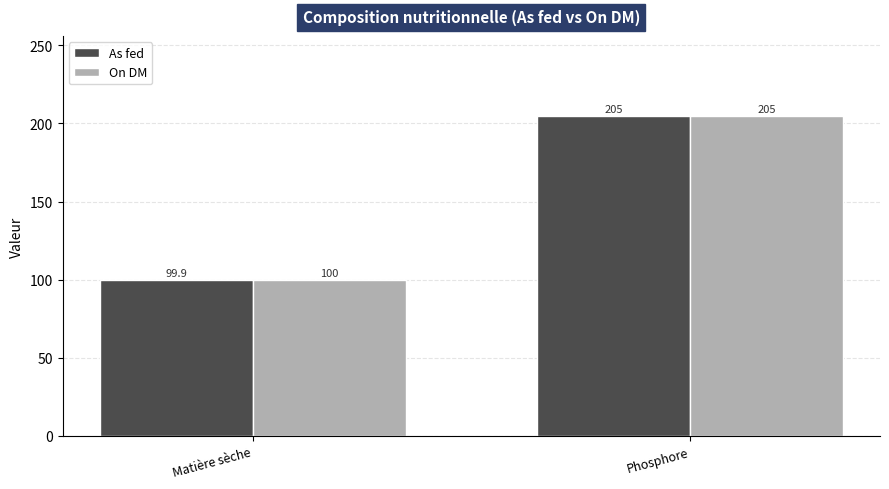

What is the smallest value displayed?

99.9